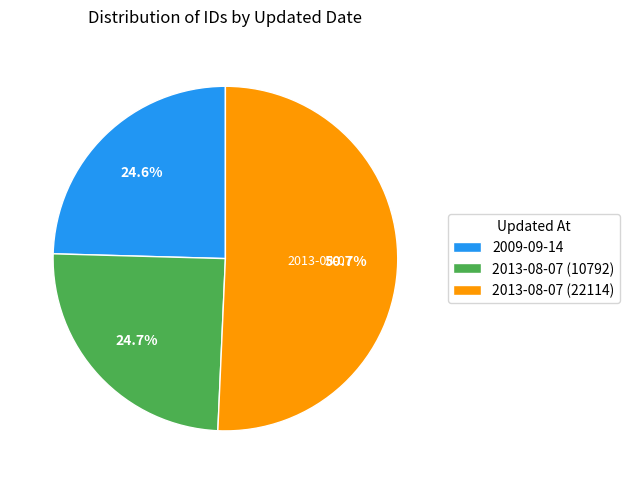

Count the number of slices in the pie.

3